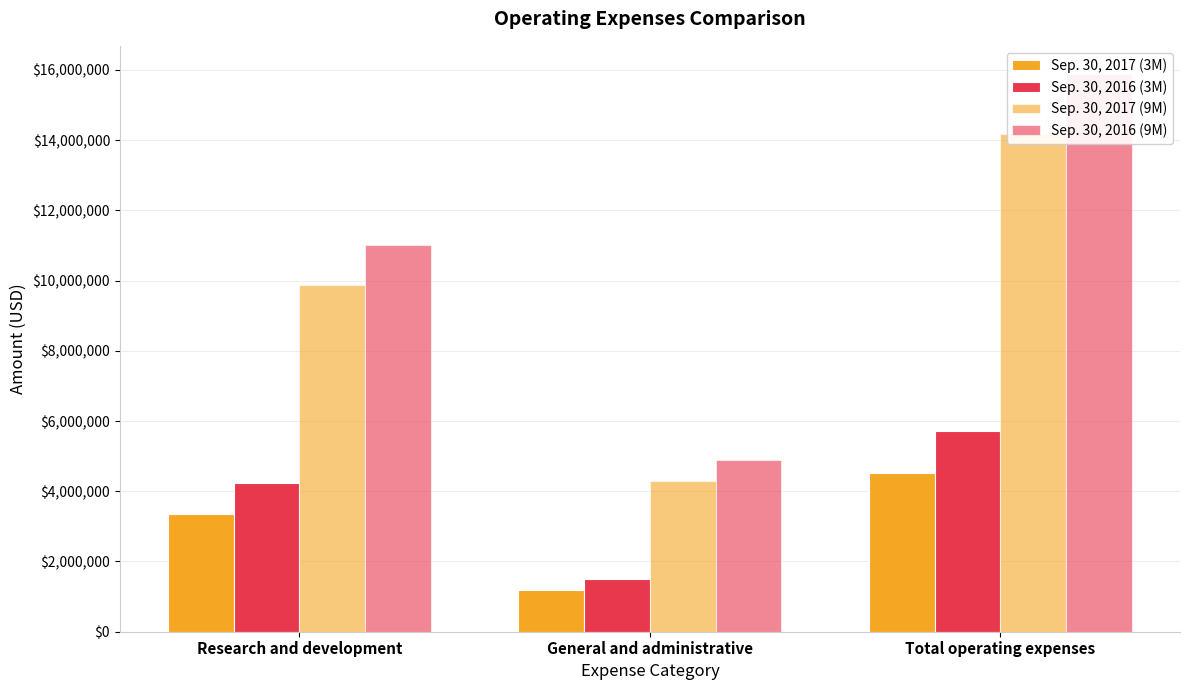

What is the label of the 1st bar from the left?

Research and development